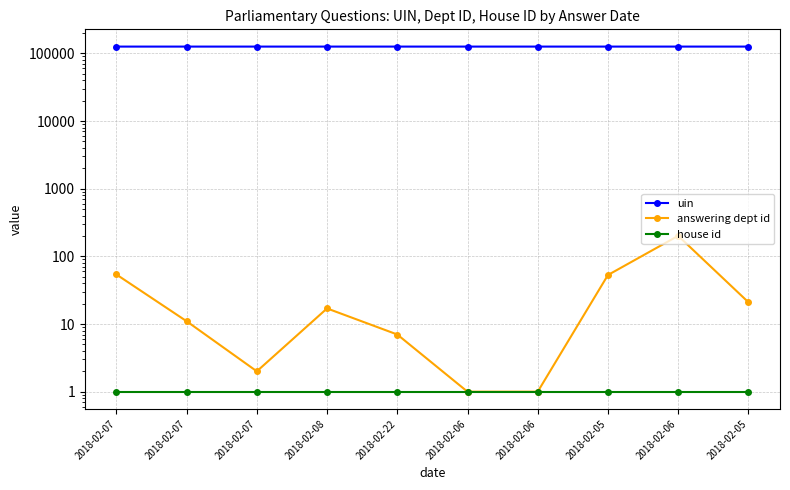

What are all the series names shown in the legend?

uin, answering dept id, house id